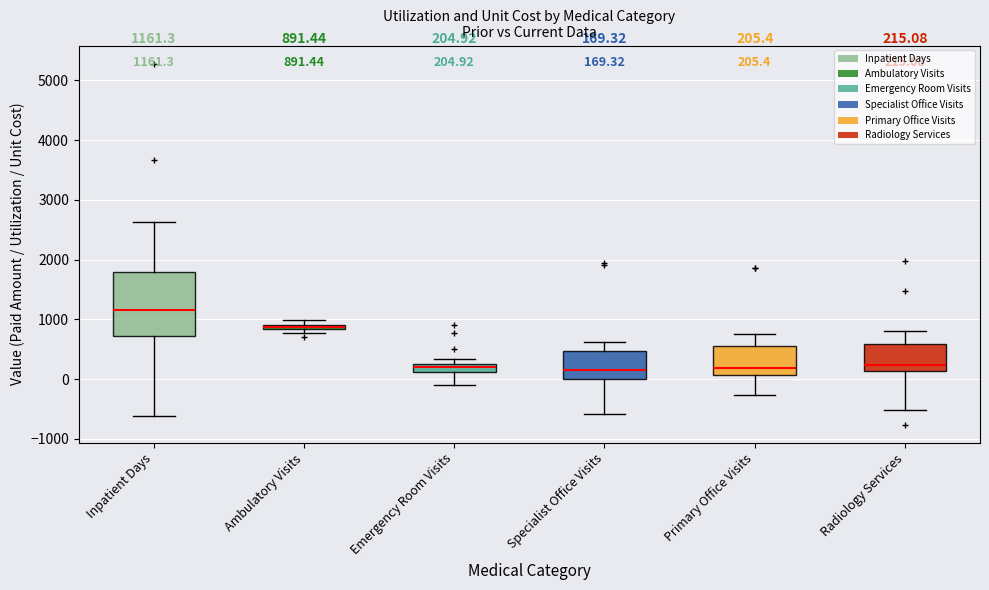

Which box is the tallest, from its lower edge to its upper edge?

Inpatient Days